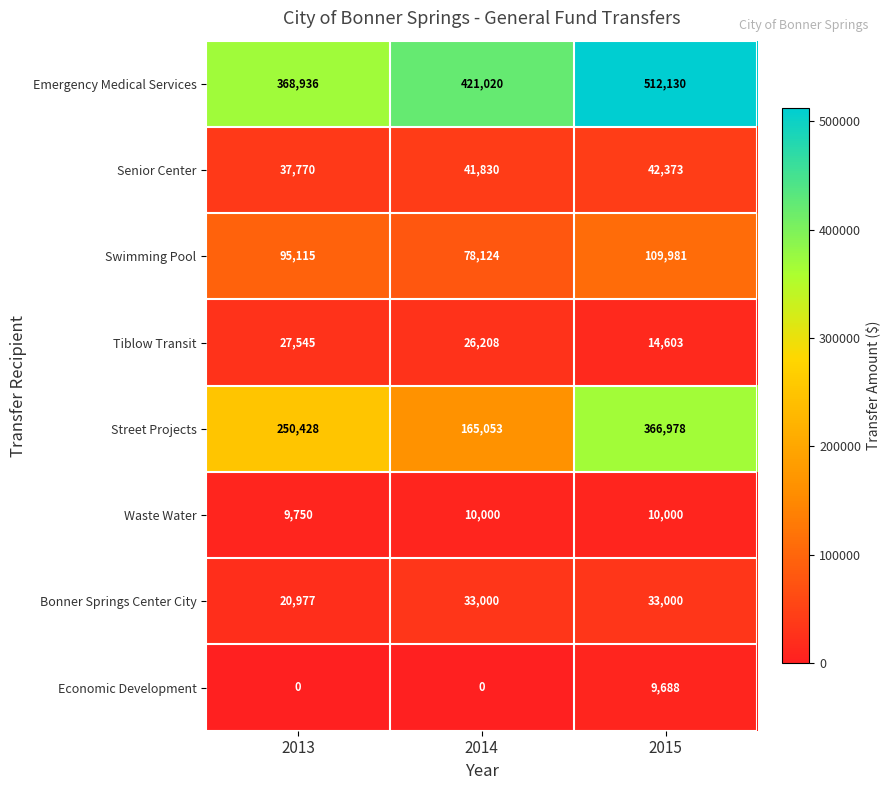

What is the sum of all Economic Development values?

9688